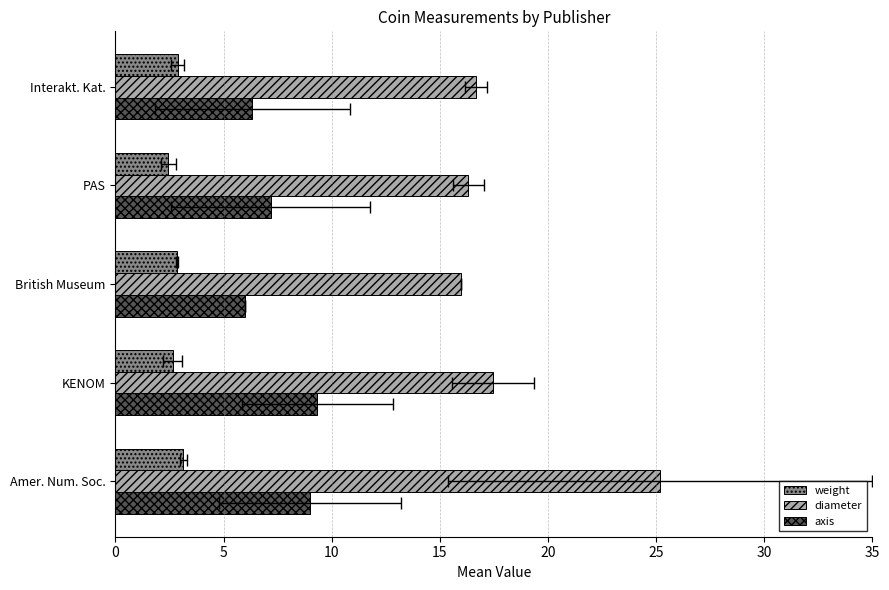

List the series in order of their peak value, highest first.

diameter, axis, weight